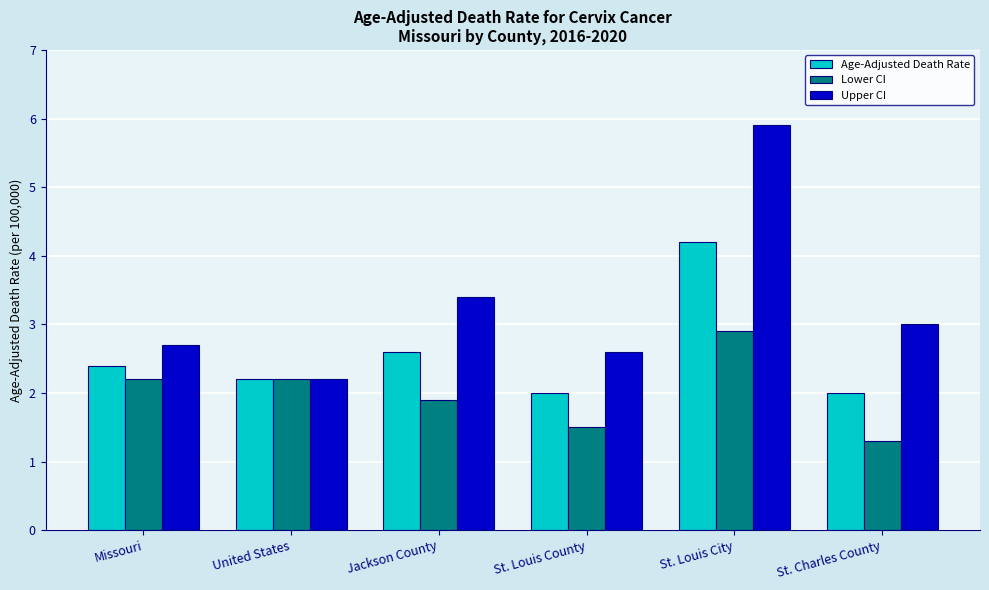

What is the difference between the second highest and minimum values in the Lower CI series?

0.9